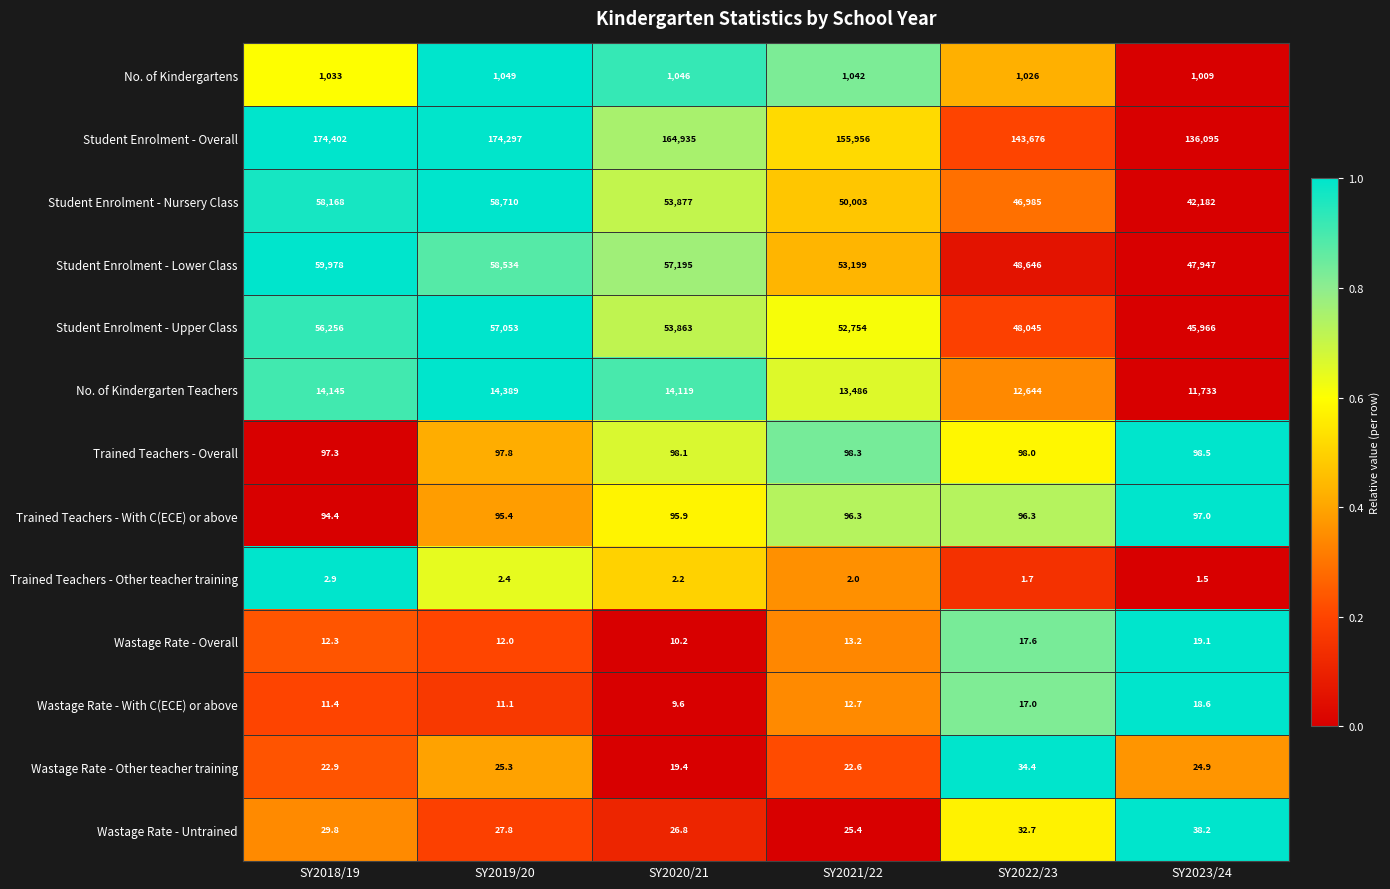

Rank the series at SY2021/22 from lowest to highest value.

Trained Teachers - Other teacher training, Wastage Rate - With C(ECE) or above, Wastage Rate - Overall, Wastage Rate - Other teacher training, Wastage Rate - Untrained, Trained Teachers - With C(ECE) or above, Trained Teachers - Overall, No. of Kindergartens, No. of Kindergarten Teachers, Student Enrolment - Nursery Class, Student Enrolment - Upper Class, Student Enrolment - Lower Class, Student Enrolment - Overall